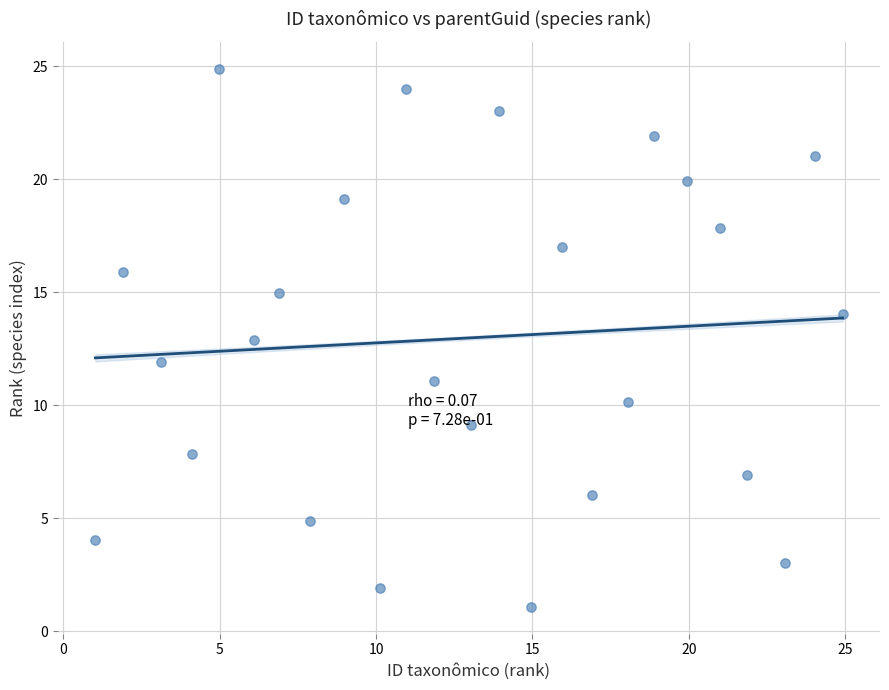

What is the range of X values (max minus min)?

23.9